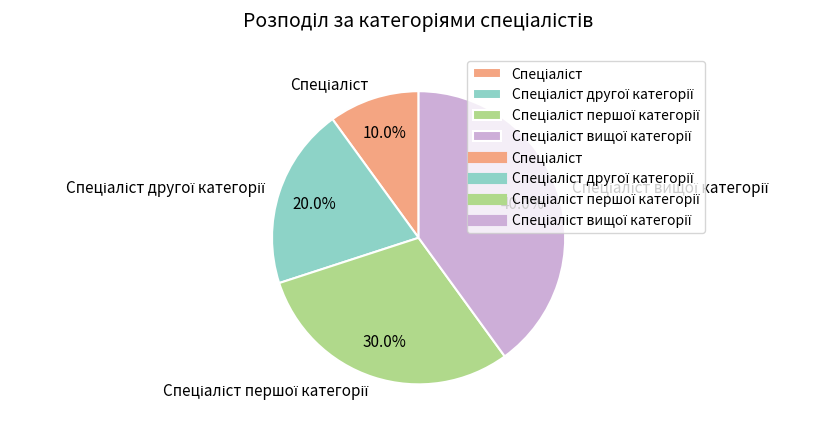

Is there any slice that represents more than half of the pie?

No